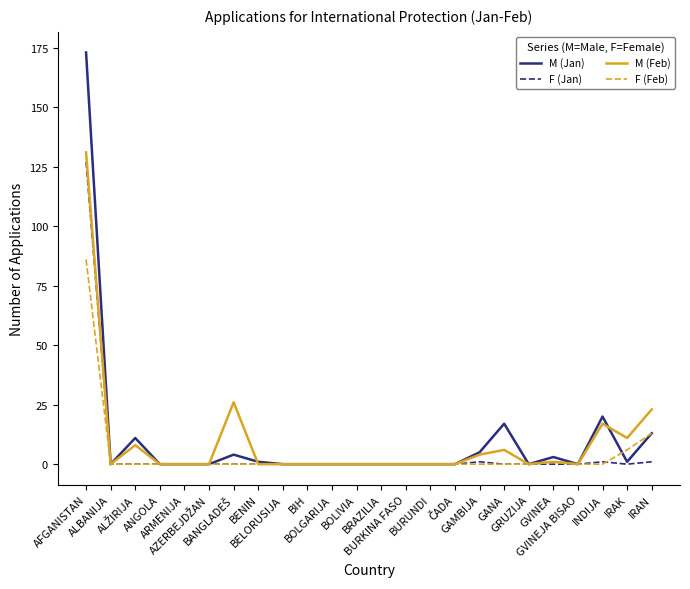

What is the difference between the second highest and minimum values in the M (Jan) series?

20